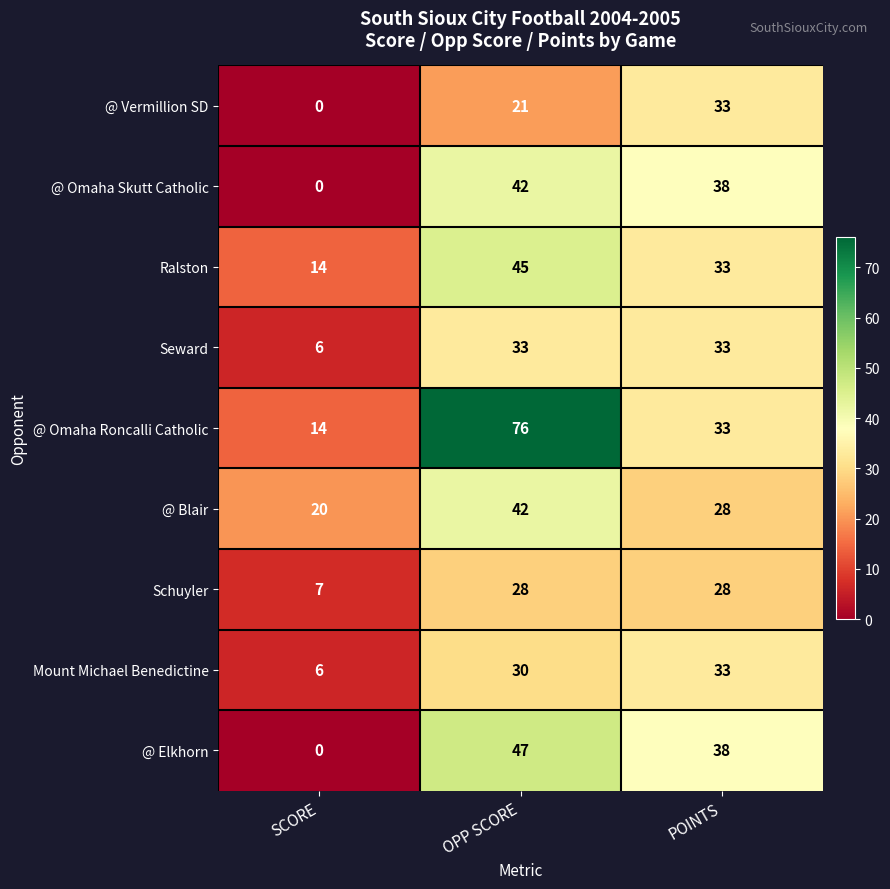

What is the total value across all series at POINTS?

297